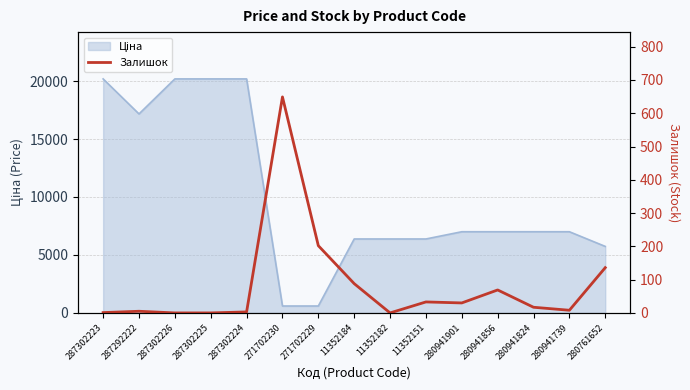

The value at 287292222 is 5. True or false?

True